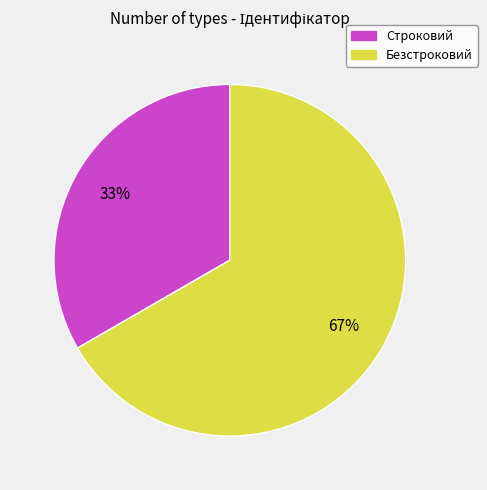

Combined, do Строковий and Безстроковий account for over 50%?

Yes